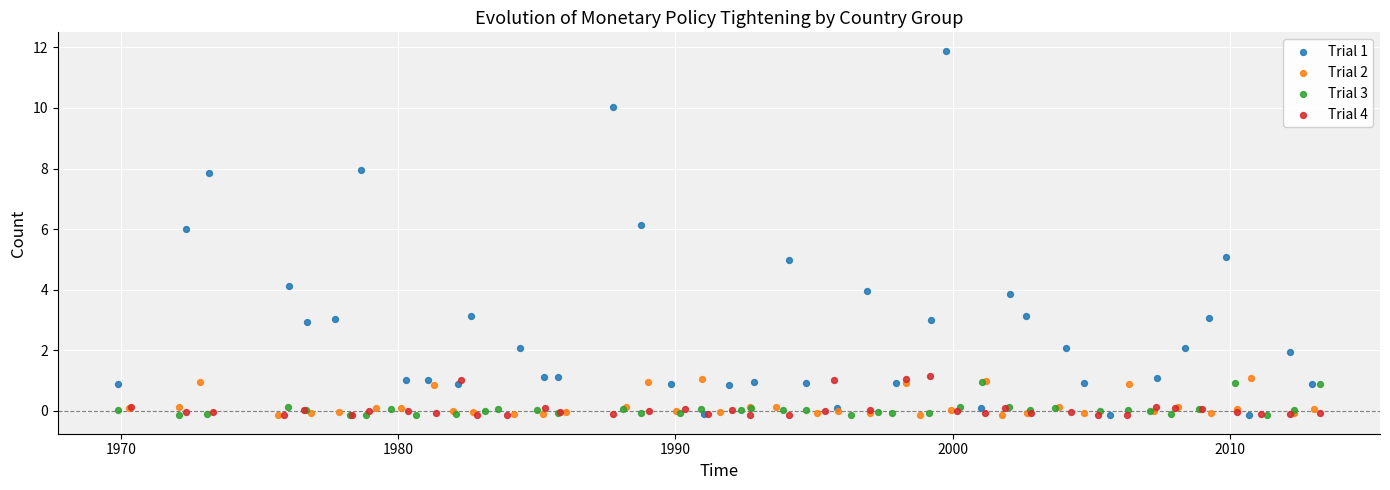

Which series reaches the maximum Y coordinate?

Trial 1